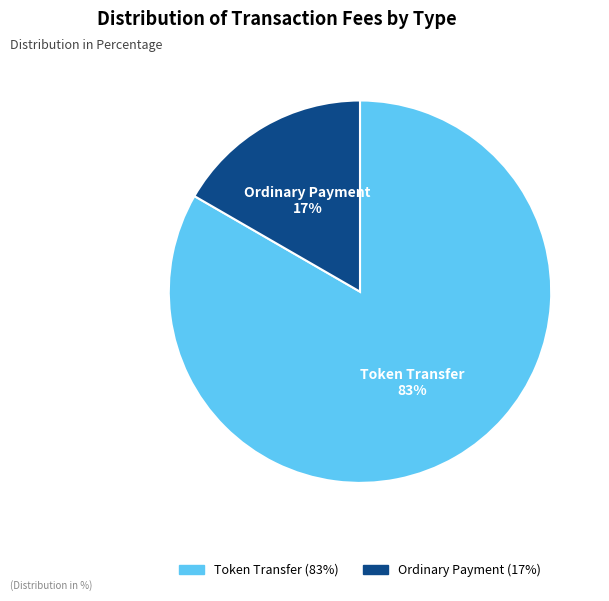

What percentage is the Token Transfer slice, to the nearest percent?

83%